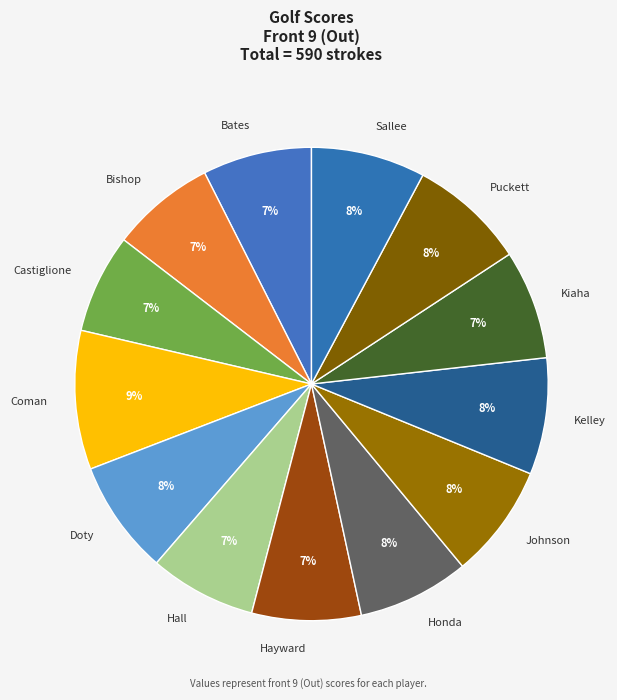

Which slice is the largest?

Coman